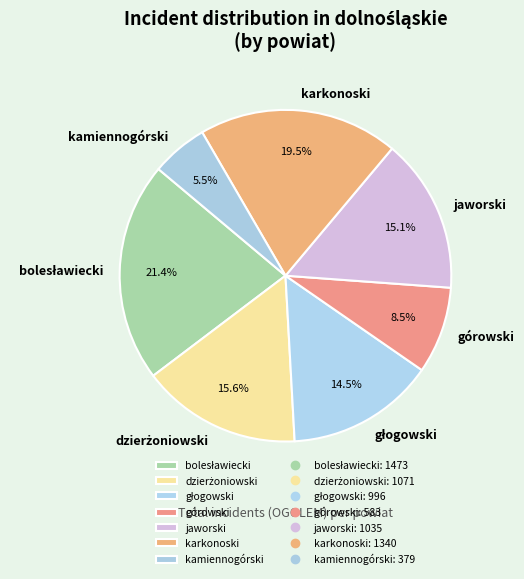

Between kamiennogórski and górowski, which is larger?

górowski